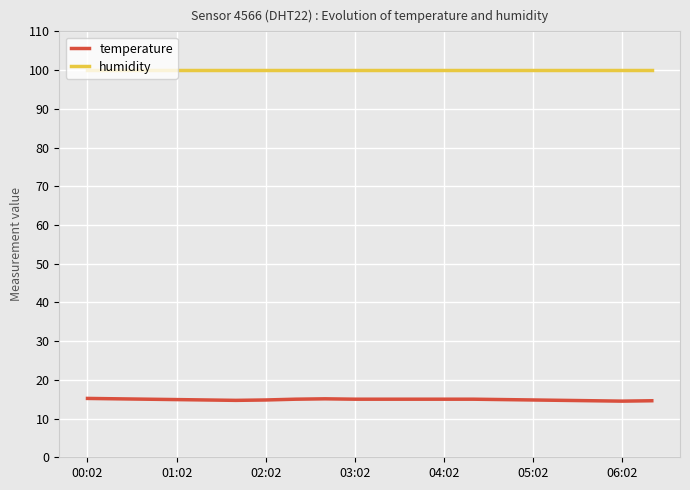

True or false: humidity and temperature cross at least once.

False